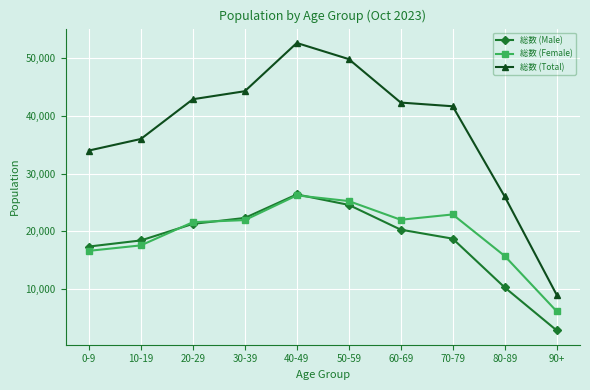

True or false: 総数 (Female) and 総数 (Total) intersect in this chart.

False